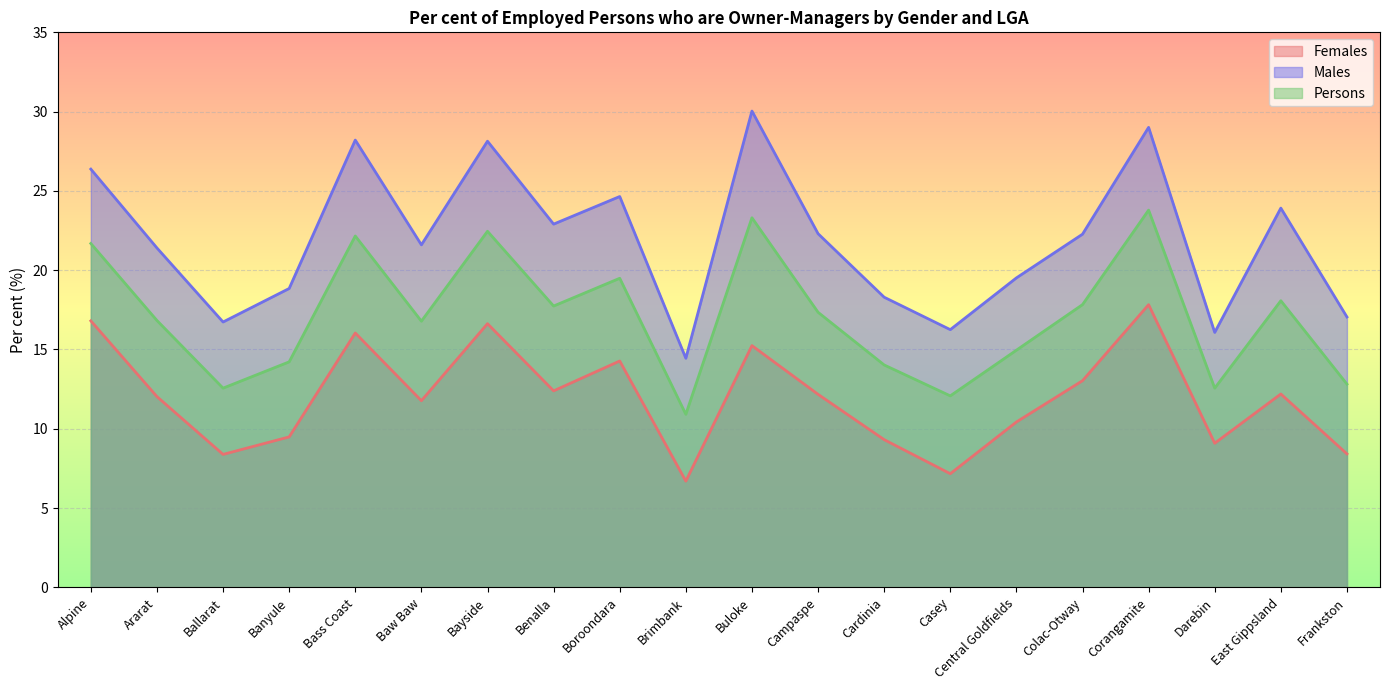

What is the lowest value of the Persons series?

10.9